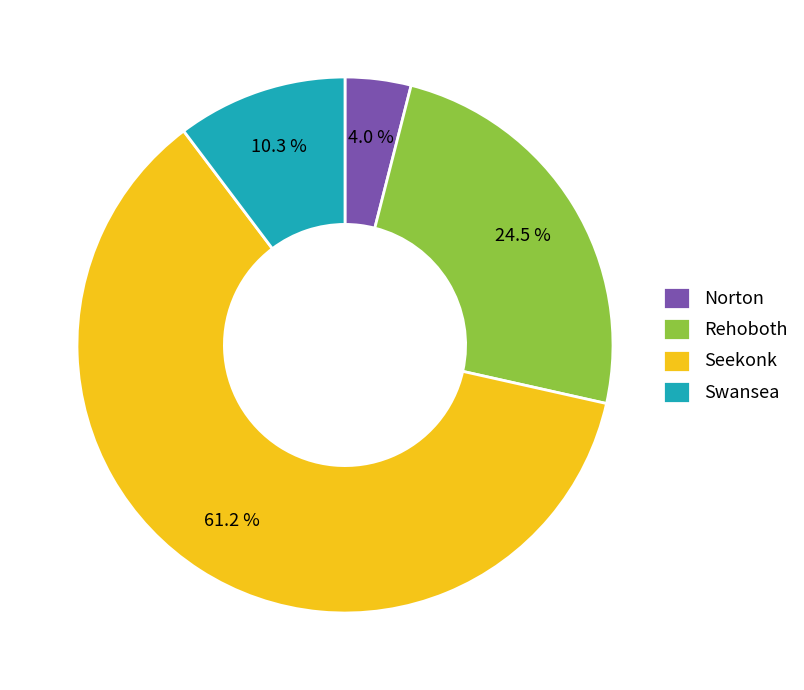

How many slices are in this pie chart?

4